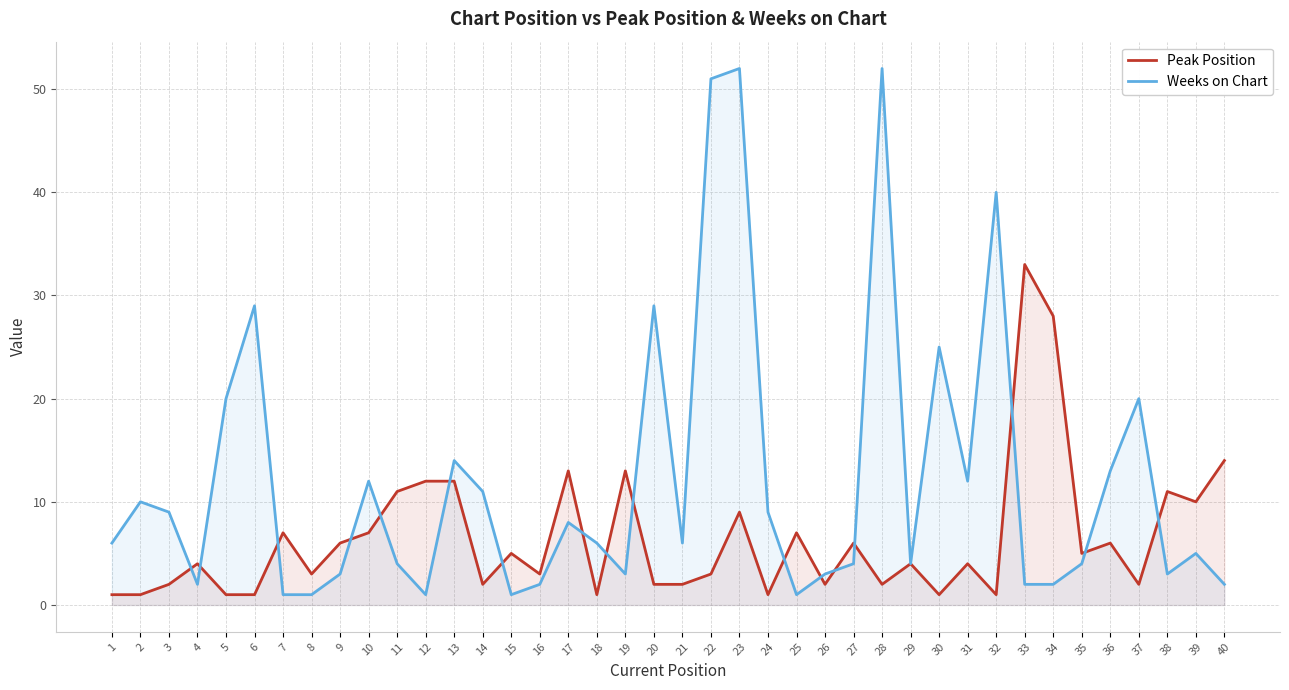

At which category does the chart reach its peak across all series?

23